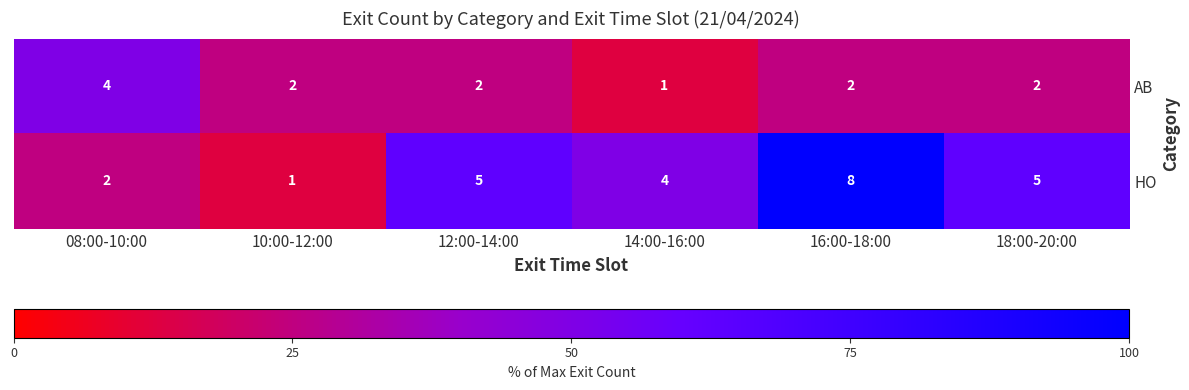

How many distinct data groups are displayed?

2